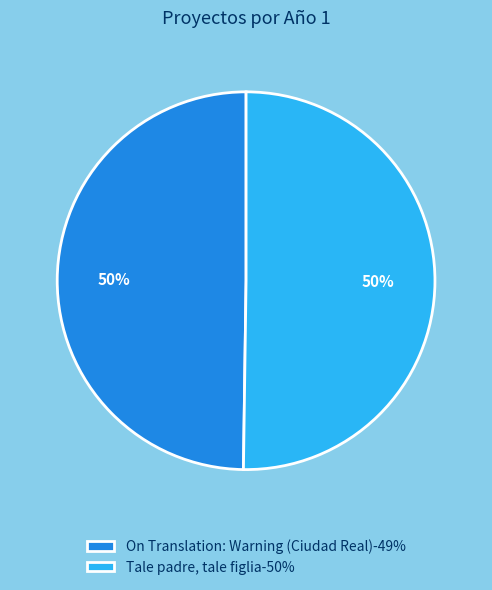

The On Translation: Warning (Ciudad Real)-49% slice represents 45% of the pie. True or false?

False